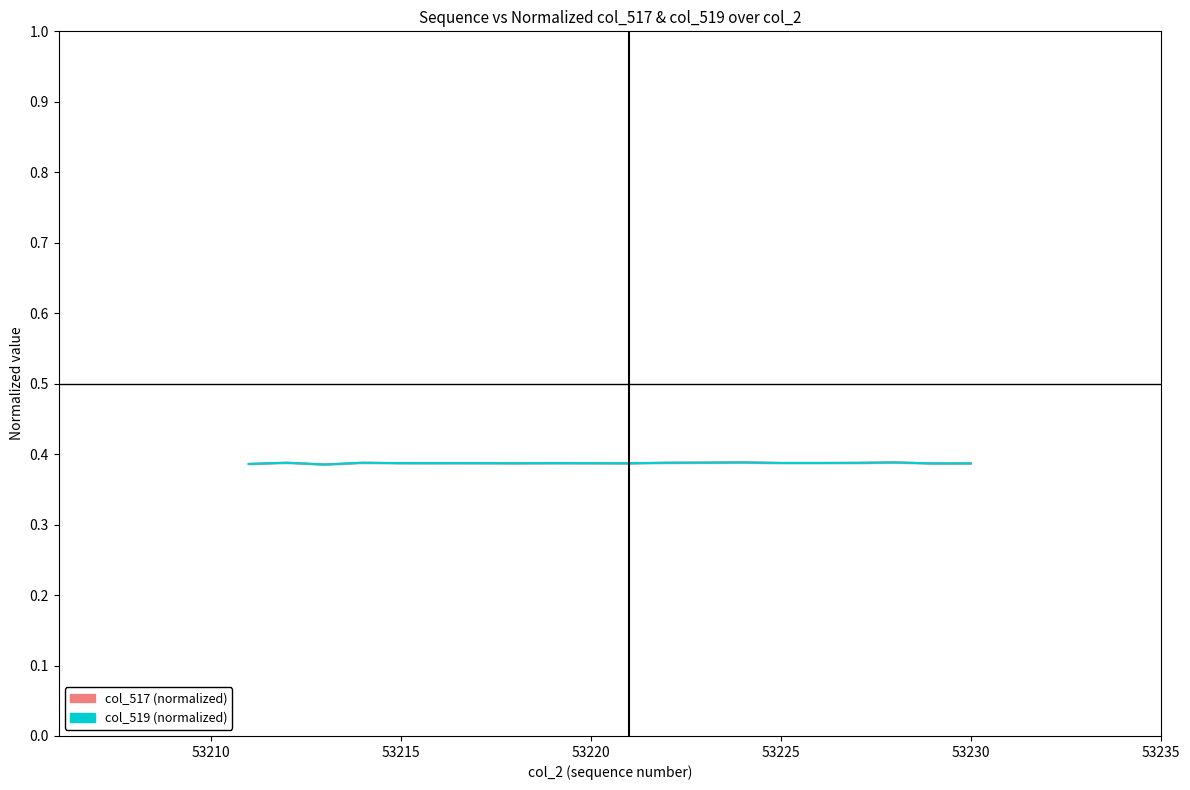

How many col_517 (normalized) values are between 0 and 1?

20